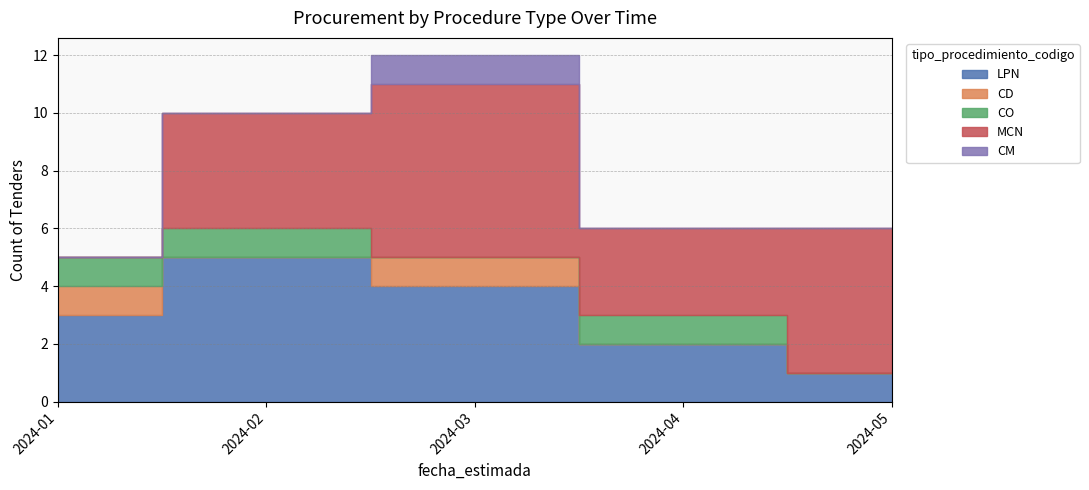

Is it true that MCN equals 5 at 2024-05?

True